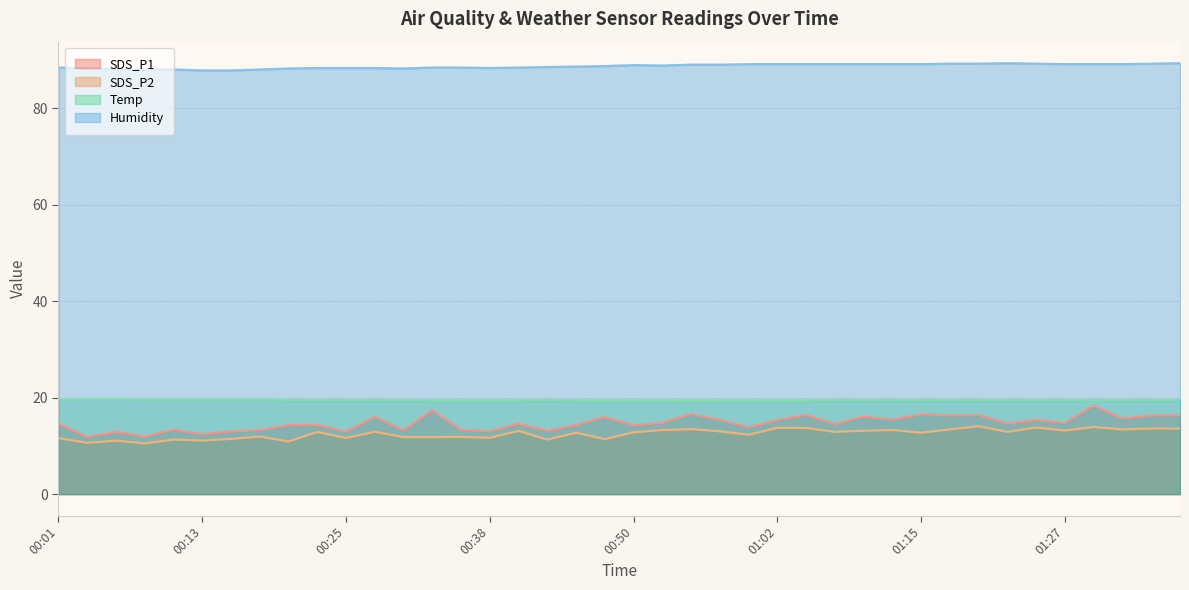

True or false: Humidity and SDS_P1 cross at least once.

False